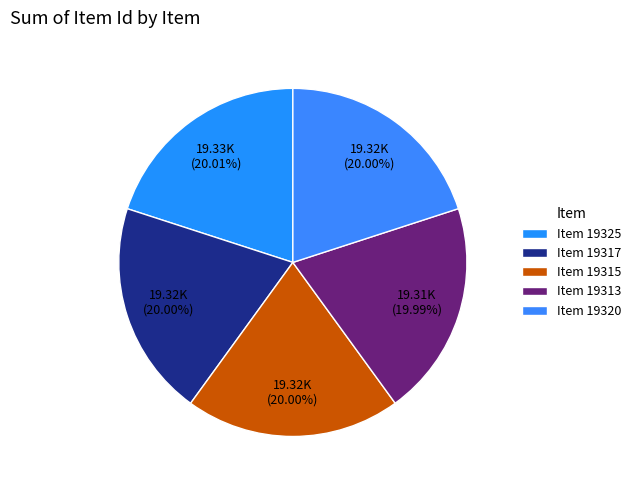

How many segments does this pie chart have?

5